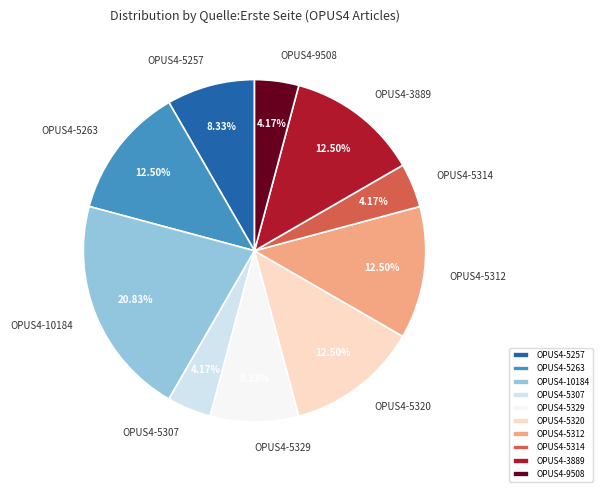

Approximately how many times larger is the value at OPUS4-3889 compared to OPUS4-9508?

3.0